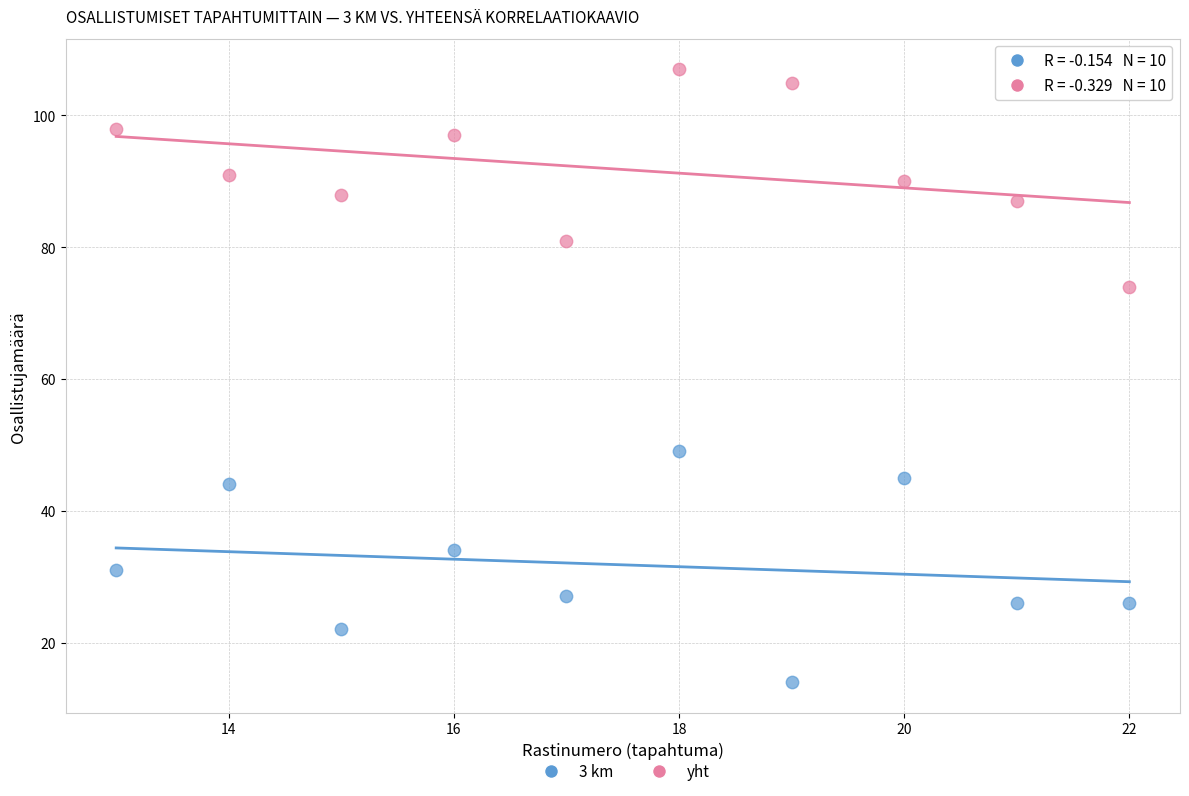

What is the X range (max minus min) for the scatter plot?

9